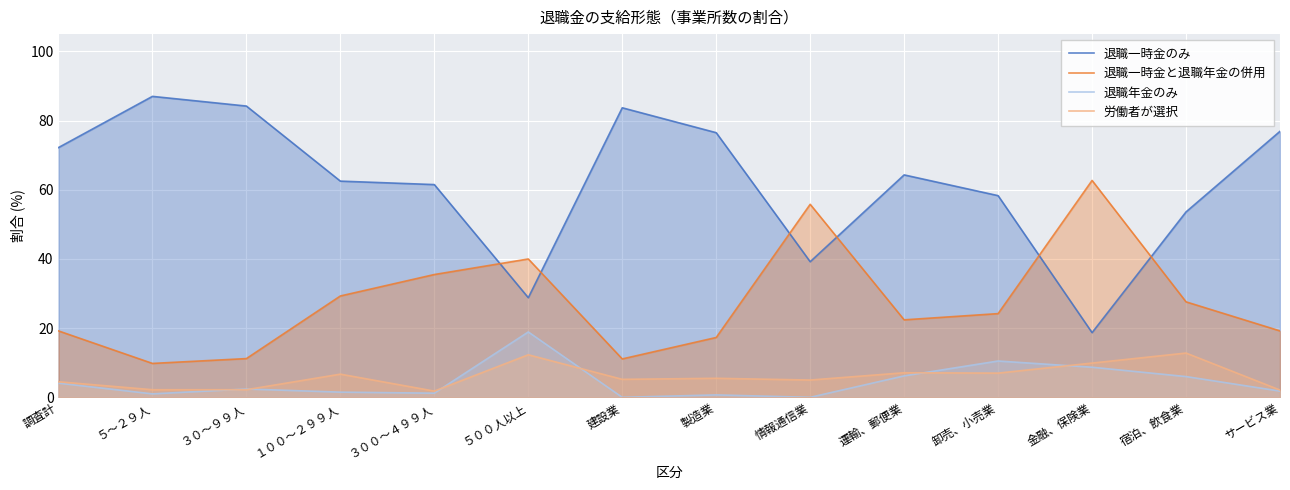

How many data points in 退職一時金のみ are less than 64?

7